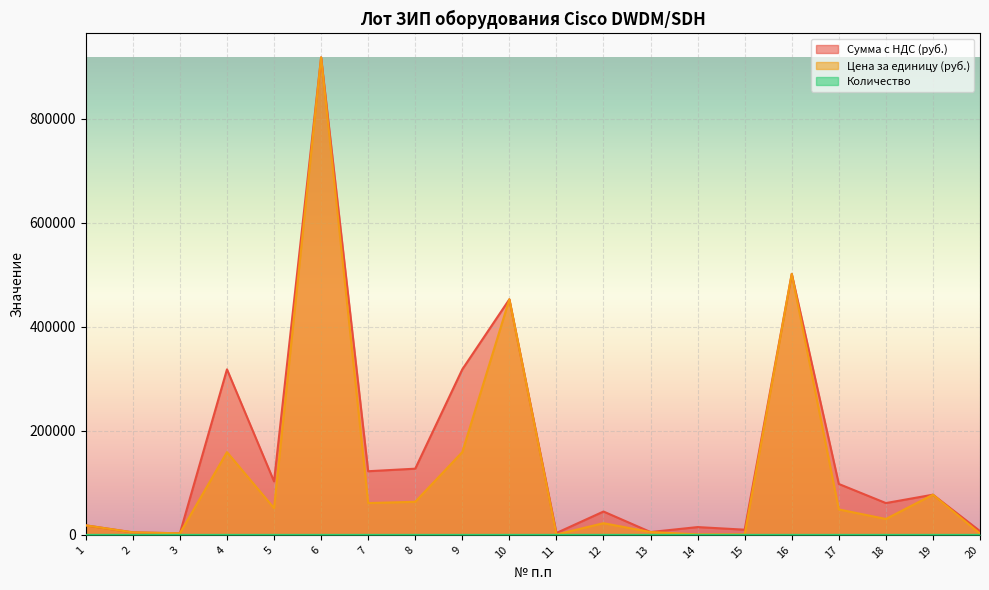

List the labels in order of Сумма с НДС (руб.) value, largest first.

6, 16, 10, 4, 9, 8, 7, 5, 17, 19, 18, 12, 1, 14, 15, 20, 13, 2, 11, 3